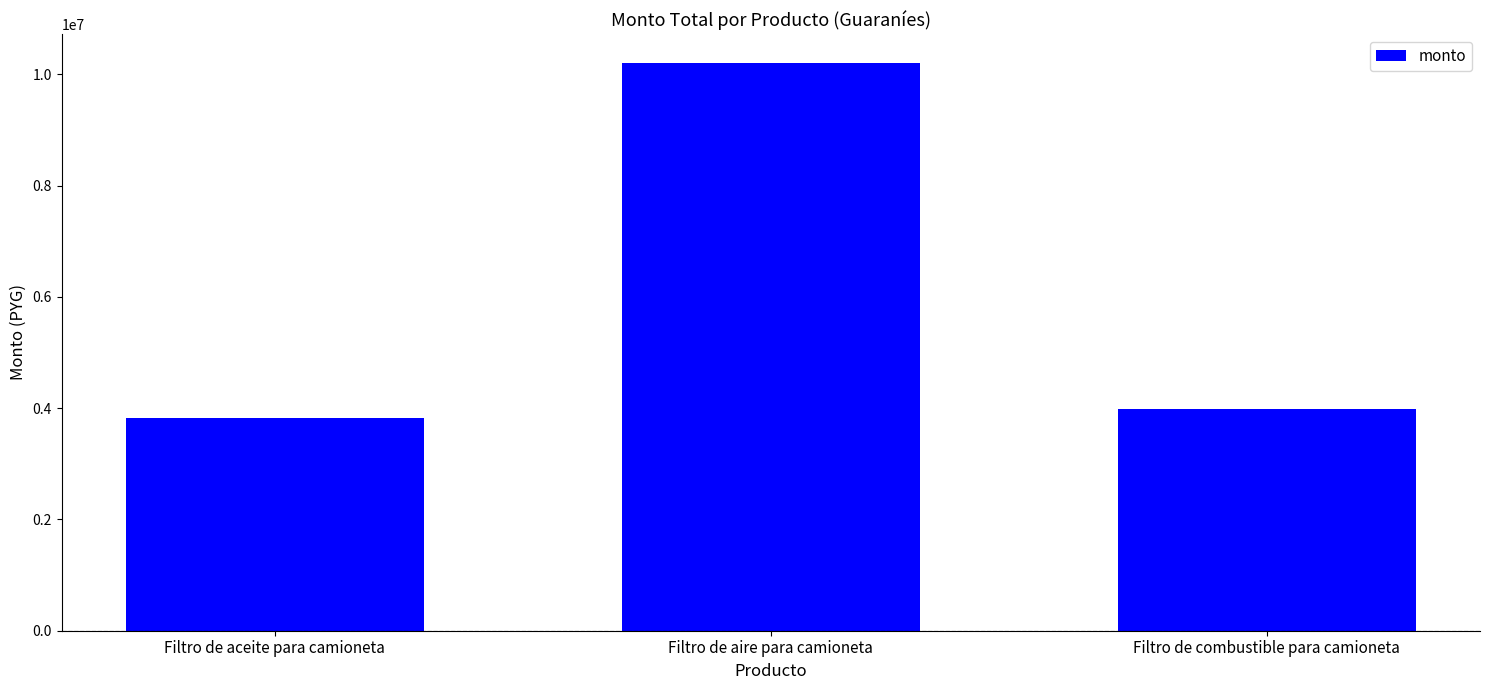

List the labels in order of value, largest first.

Filtro de aire para camioneta, Filtro de combustible para camioneta, Filtro de aceite para camioneta